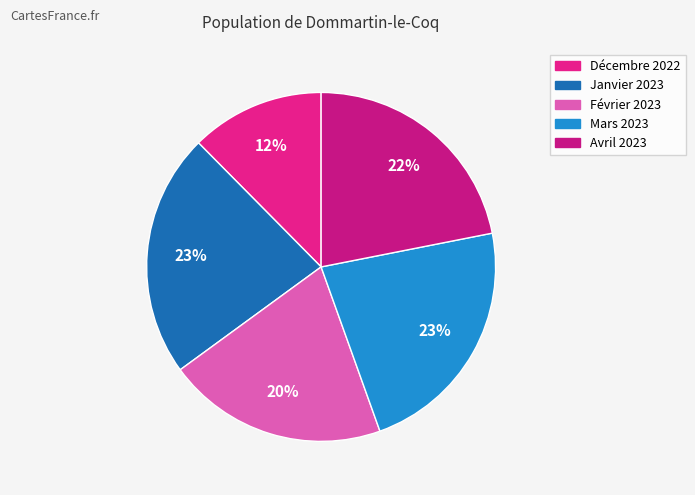

Approximately how many times larger is the value at Avril 2023 compared to Mars 2023?

1.0